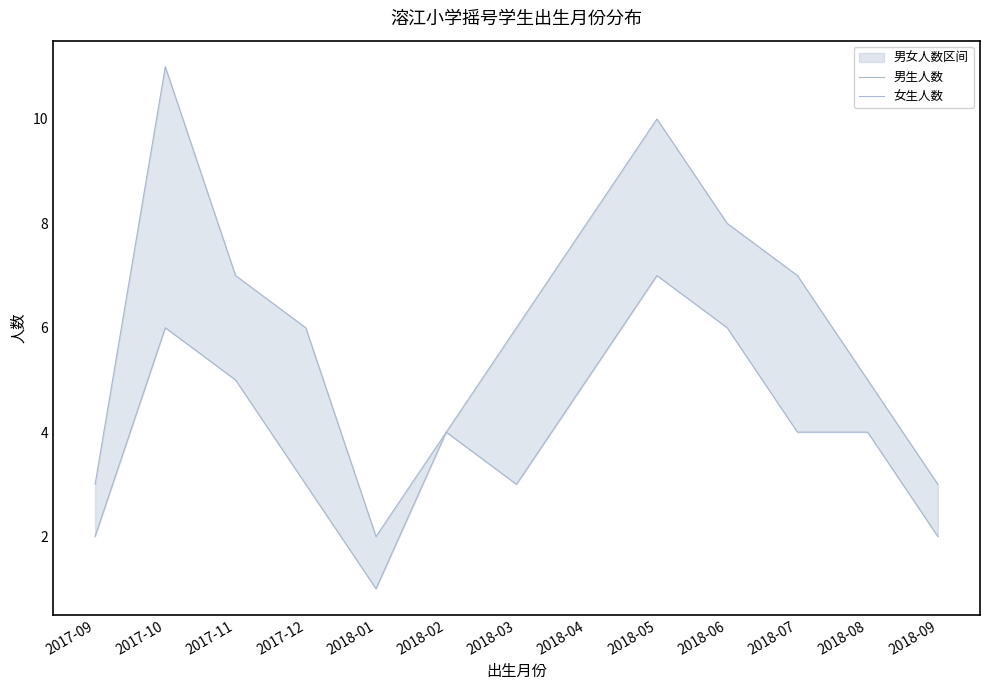

Rank the categories by 男生人数 value from highest to lowest.

2017-10, 2018-05, 2018-04, 2018-06, 2017-11, 2018-07, 2017-12, 2018-03, 2018-08, 2018-02, 2017-09, 2018-09, 2018-01